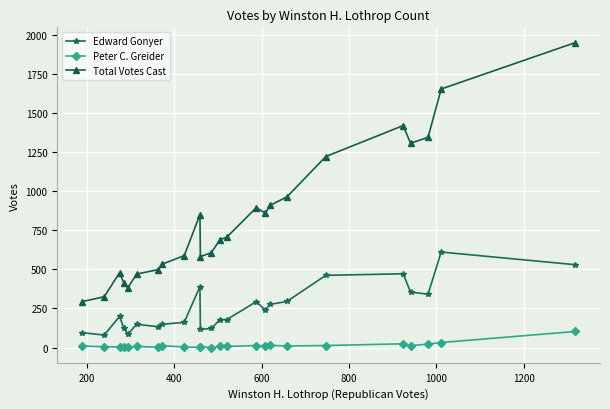

Which series has the largest total across all categories?

Total Votes Cast